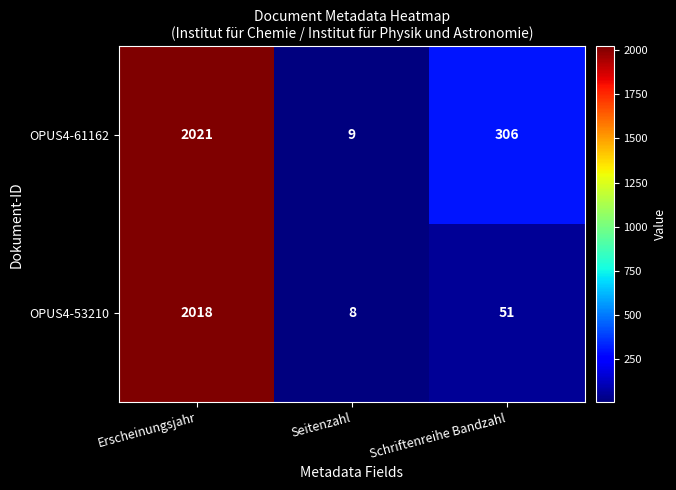

Which series changed the most between Seitenzahl and Schriftenreihe Bandzahl?

OPUS4-61162